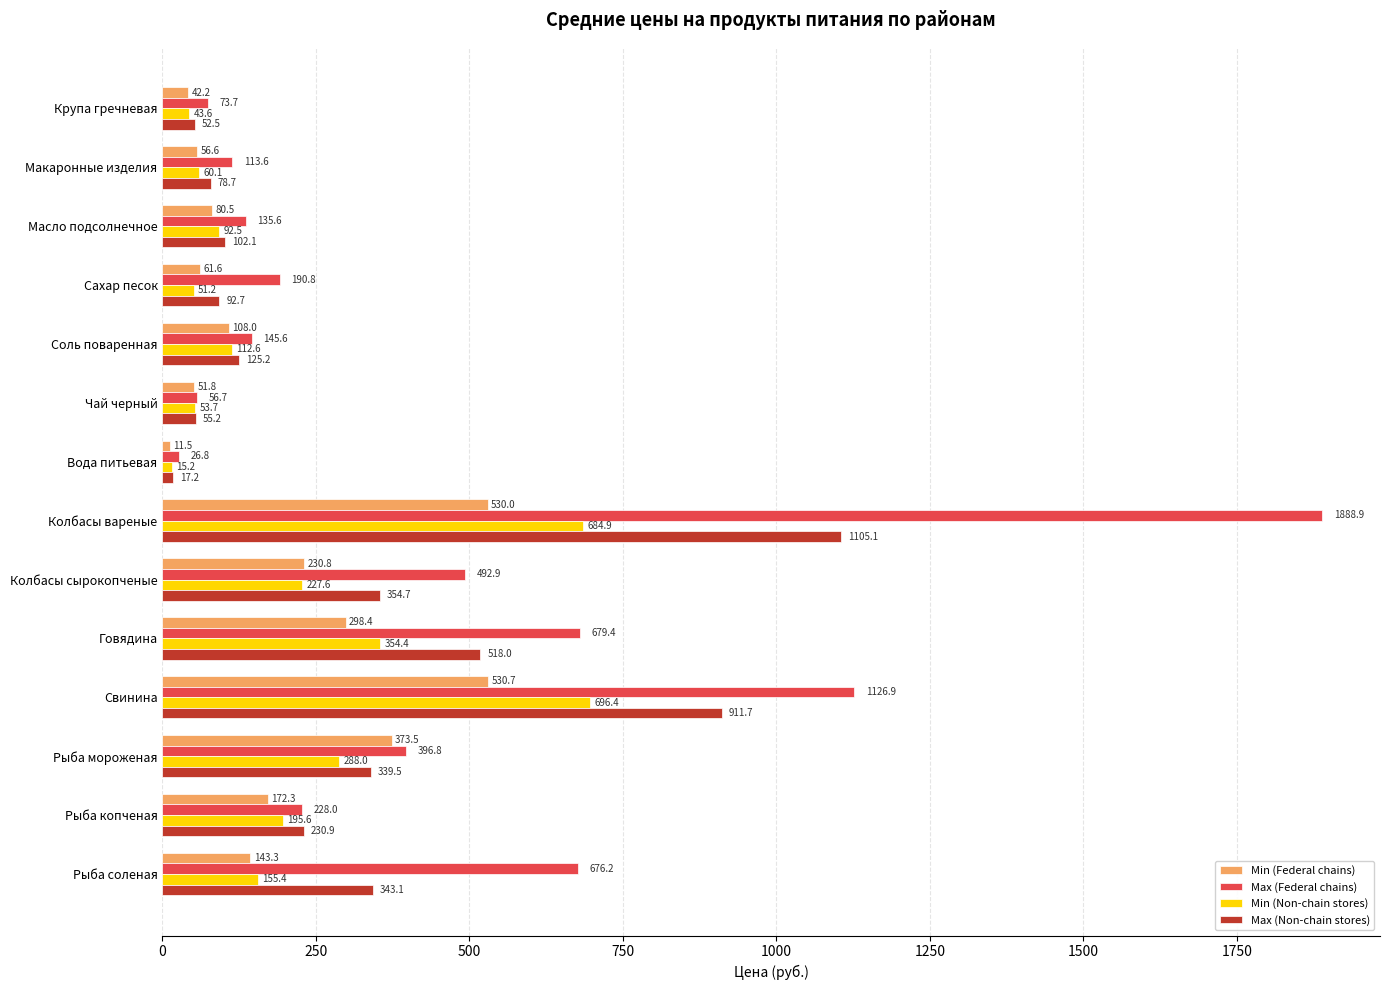

What is the difference between the maximum and minimum values in the Min (Federal chains) series?

519.2